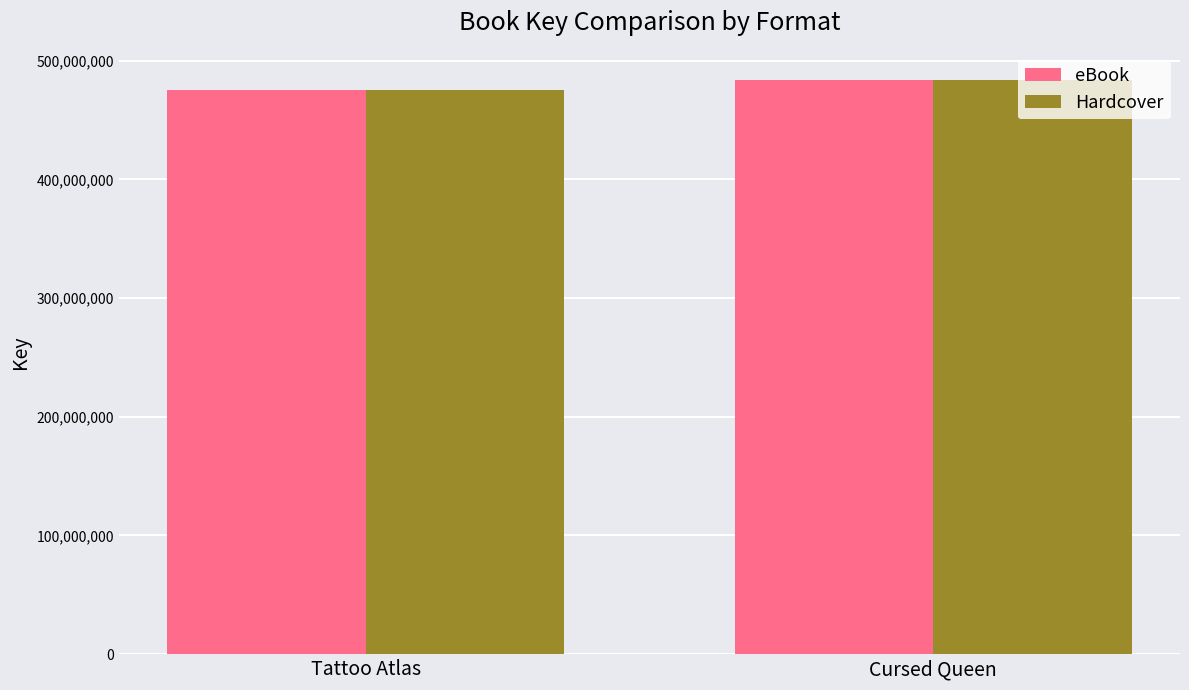

Reading right to left, what are all the values shown in this chart?

eBook: 484080006	474935707
Hardcover: 484080006	474935707